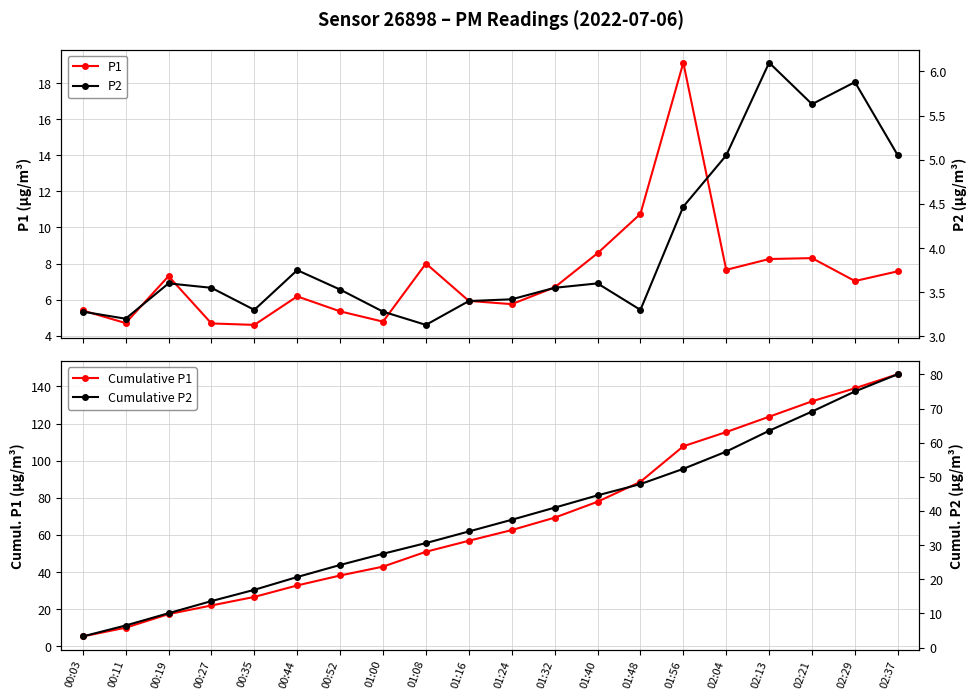

Reading right to left, list all the values displayed in this chart.

P1: 02:37=7.6	02:29=7.0	02:21=8.3	02:13=8.2	02:04=7.7	01:56=19.1	01:48=10.8	01:40=8.6	01:32=6.7	01:24=5.8	01:16=5.9	01:08=8.0	01:00=4.8	00:52=5.3	00:44=6.2	00:35=4.6	00:27=4.7	00:19=7.3	00:11=4.7	00:03=5.4
Cumulative P1: 02:37=146.6	02:29=139.0	02:21=132.0	02:13=123.7	02:04=115.4	01:56=107.8	01:48=88.7	01:40=77.9	01:32=69.3	01:24=62.7	01:16=56.9	01:08=51.0	01:00=43.0	00:52=38.2	00:44=32.9	00:35=26.7	00:27=22.1	00:19=17.4	00:11=10.1	00:03=5.4
P2: 02:37=5.0	02:29=5.9	02:21=5.6	02:13=6.1	02:04=5.0	01:56=4.5	01:48=3.3	01:40=3.6	01:32=3.5	01:24=3.4	01:16=3.4	01:08=3.1	01:00=3.3	00:52=3.5	00:44=3.8	00:35=3.3	00:27=3.5	00:19=3.6	00:11=3.2	00:03=3.3
Cumulative P2: 02:37=80.1	02:29=75.0	02:21=69.1	02:13=63.5	02:04=57.4	01:56=52.4	01:48=47.9	01:40=44.6	01:32=41.0	01:24=37.4	01:16=34.0	01:08=30.6	01:00=27.5	00:52=24.2	00:44=20.7	00:35=16.9	00:27=13.6	00:19=10.1	00:11=6.5	00:03=3.3